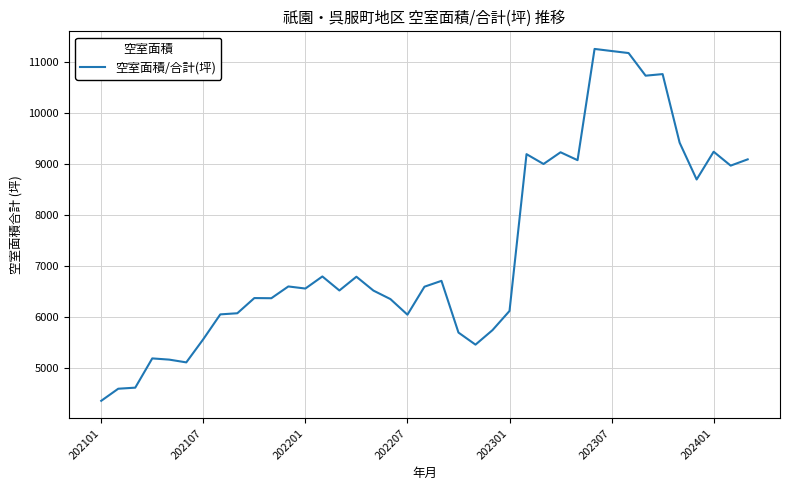

What is the difference between the maximum and minimum values?

6905